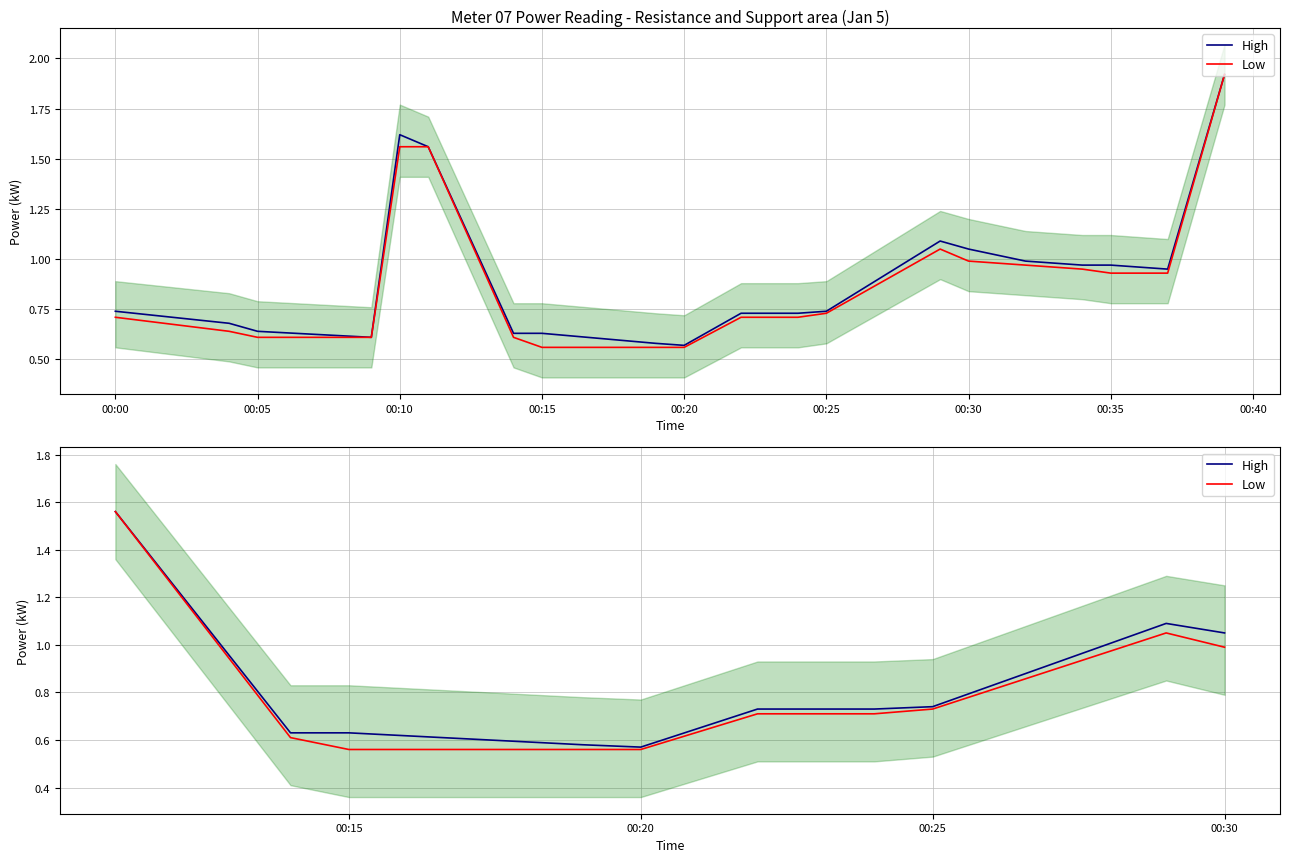

What is the value of the High point at the 8th from the left?

0.7